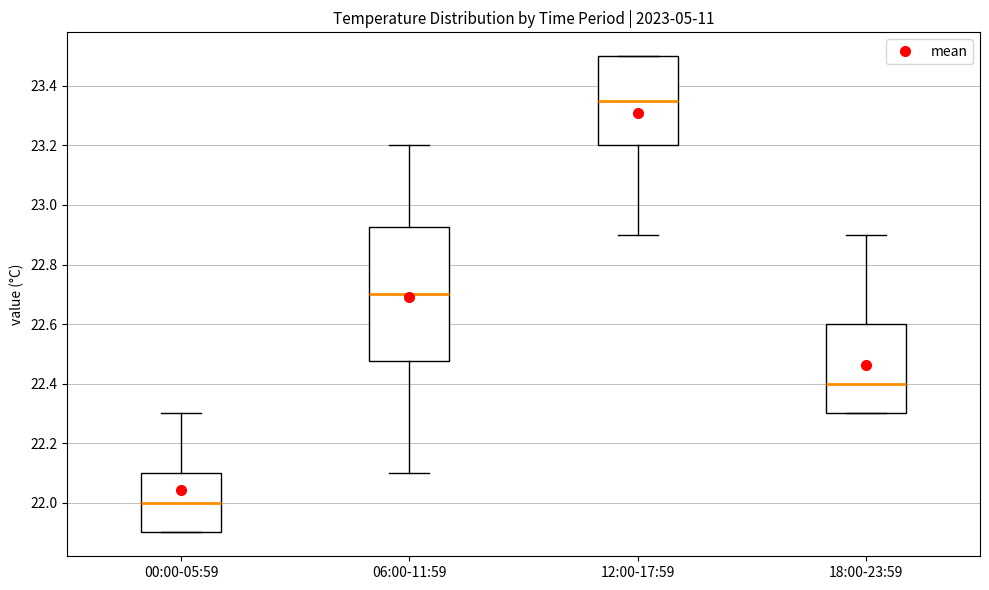

Which box's median line is the lowest?

00:00-05:59